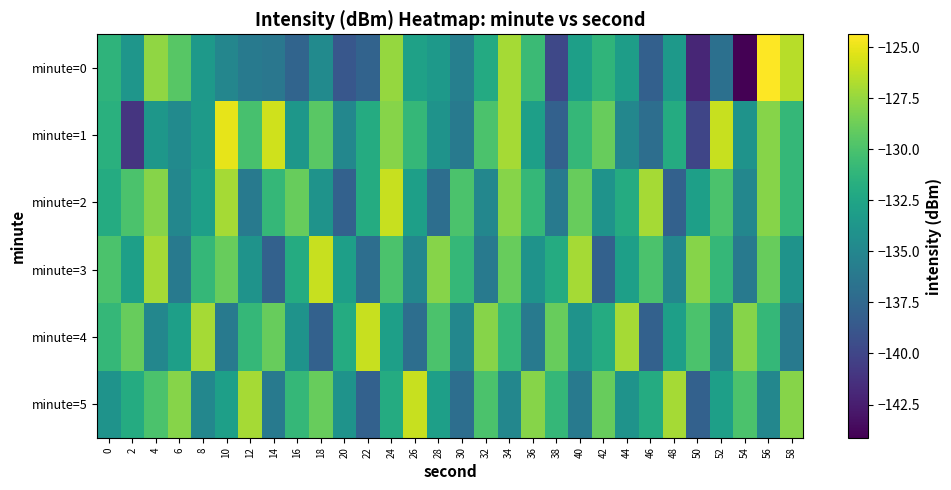

What is the total value across all series at 40?

-790.0